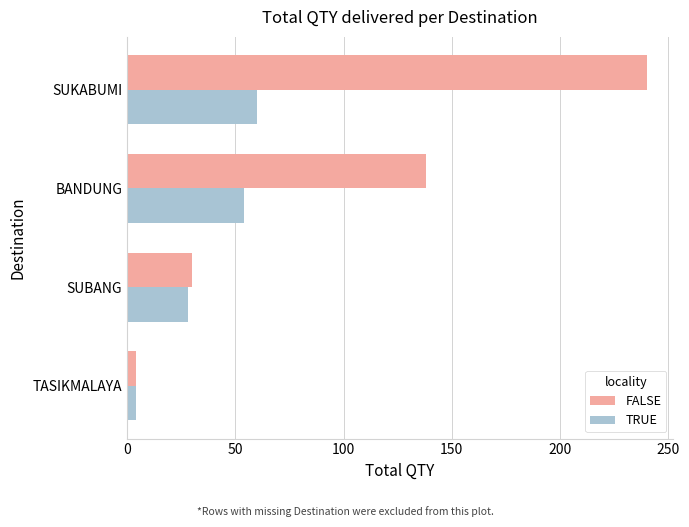

At which category is the sum across all series the highest?

SUKABUMI